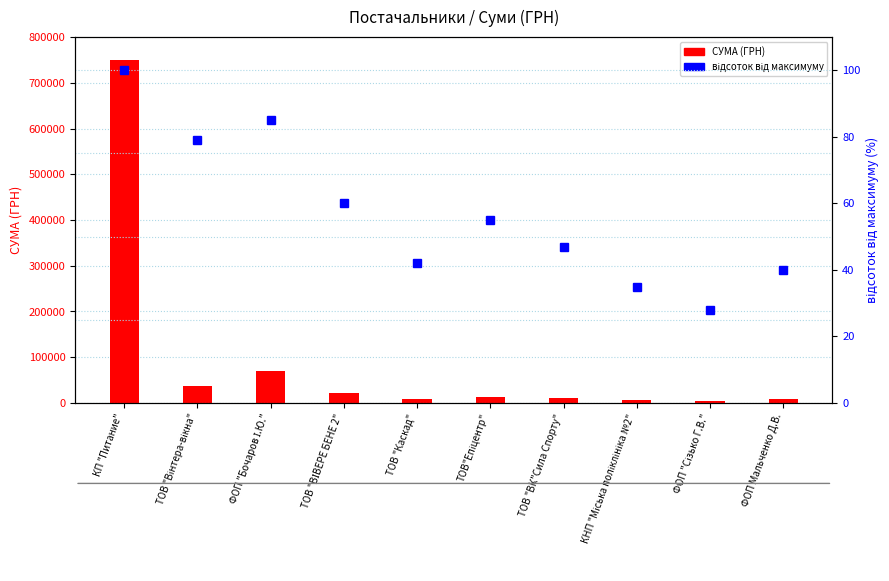

Does the chart contain stacked bars?

No